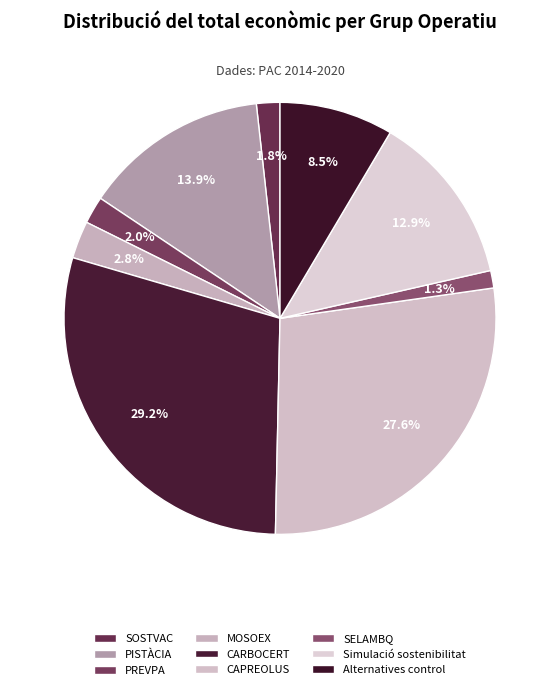

Combined, what portion of the pie is PISTÀCIA and SOSTVAC?

15.6%